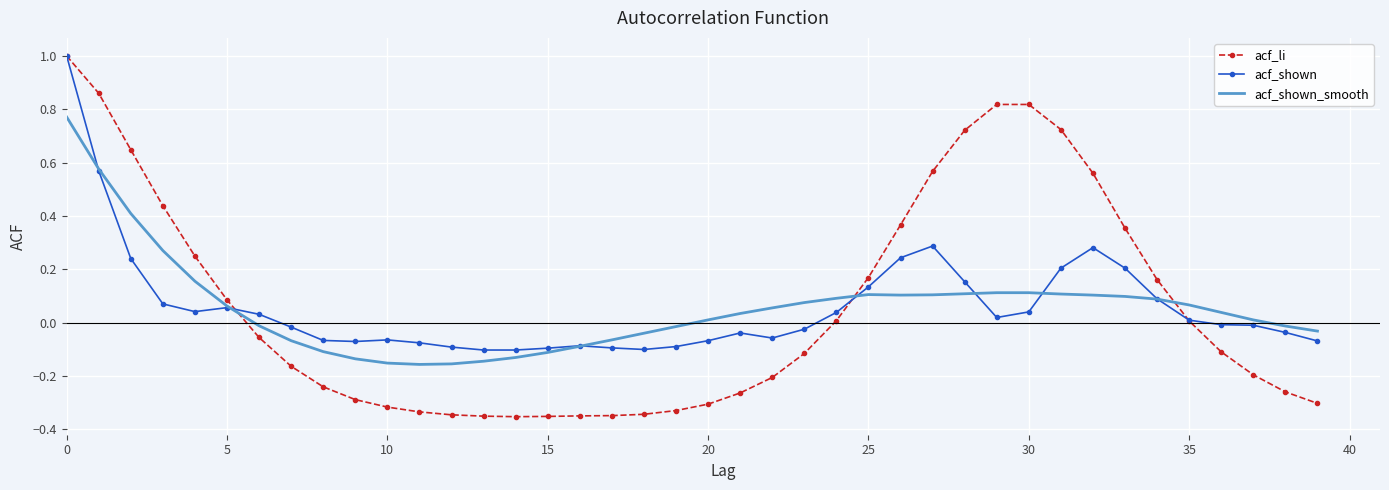

What is the greatest value displayed?

1.0